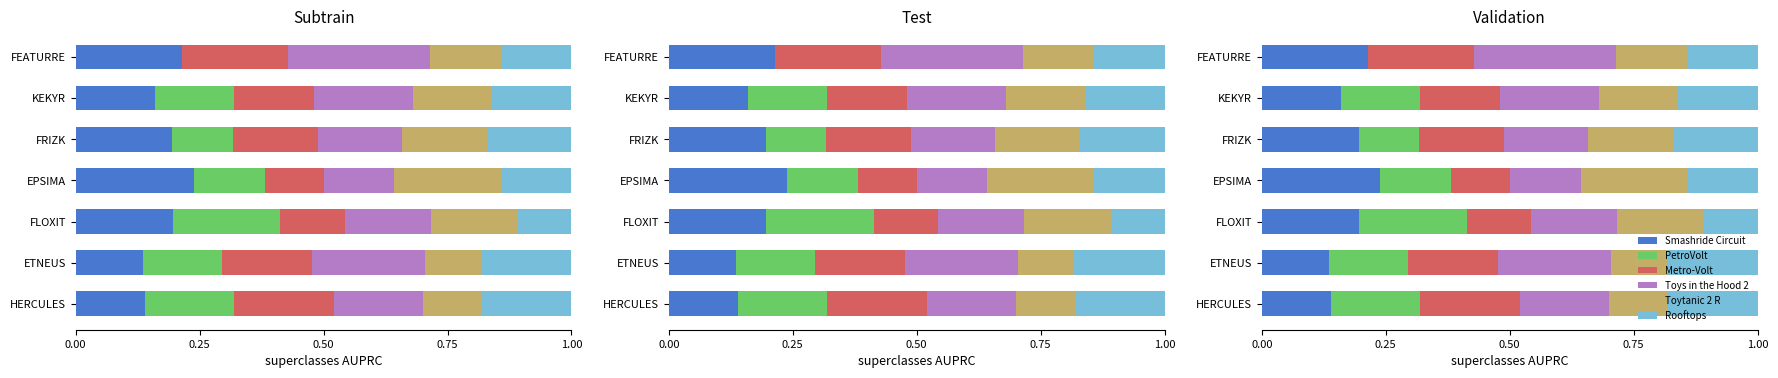

What is the spread (max minus min) of values at FLOXIT?

0.1